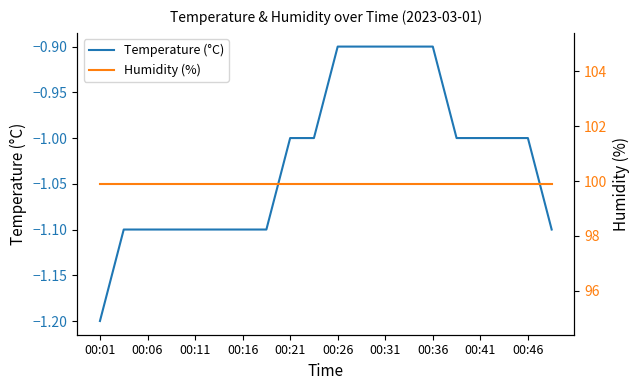

What is the total value across all series at 15?

98.9